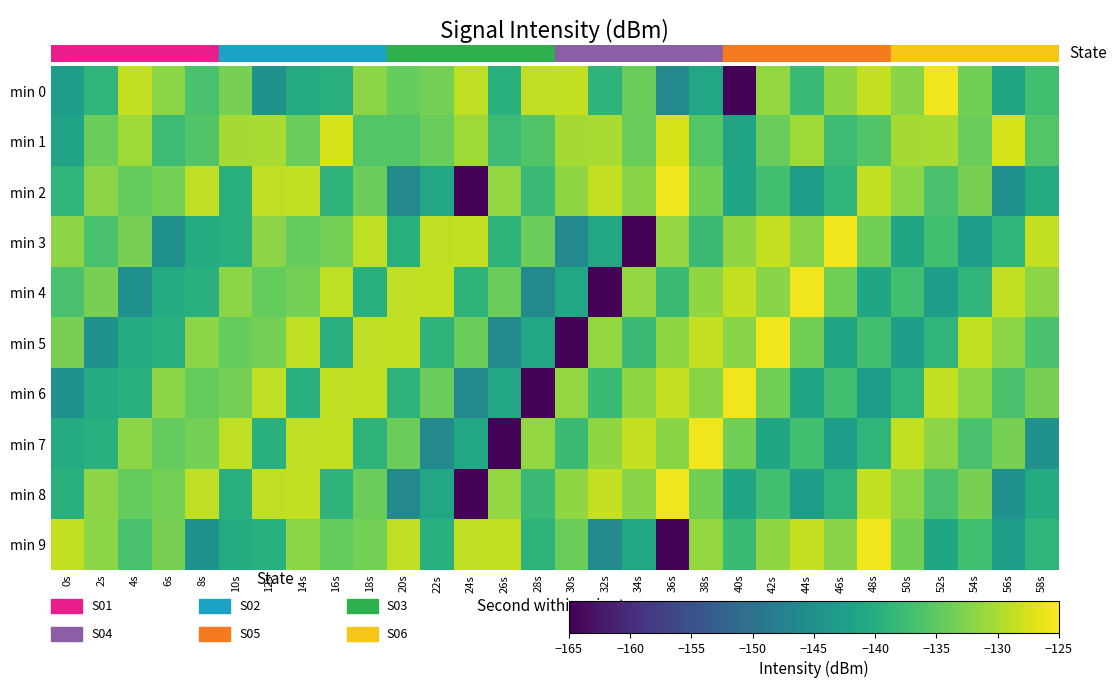

Between 38s and 42s, which is larger?

42s